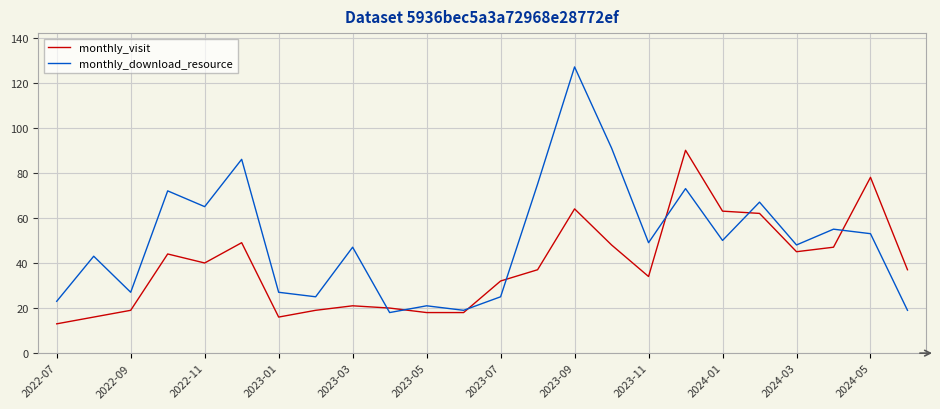

Reading left to right, what are all the values shown in this chart?

monthly_visit: 13	16	19	44	40	49	16	19	21	20	18	18	32	37	64	48	34	90	63	62	45	47	78	37
monthly_download_resource: 23	43	27	72	65	86	27	25	47	18	21	19	25	75	127	91	49	73	50	67	48	55	53	19